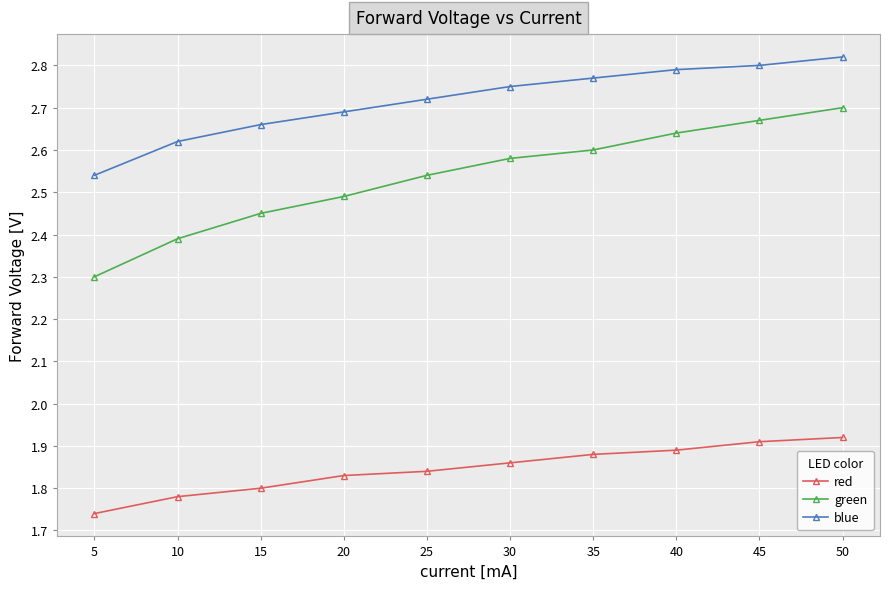

What is the spread (max minus min) of values at 45?

0.9